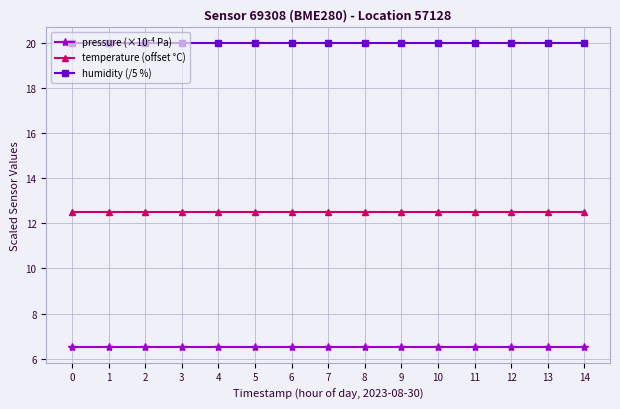

The temperature (offset °C) series shows 12.5 at 7. True or false?

True